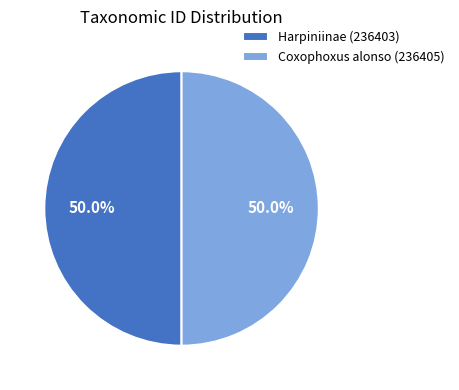

True or false: Harpiniinae (236403) accounts for 50% of the total.

True